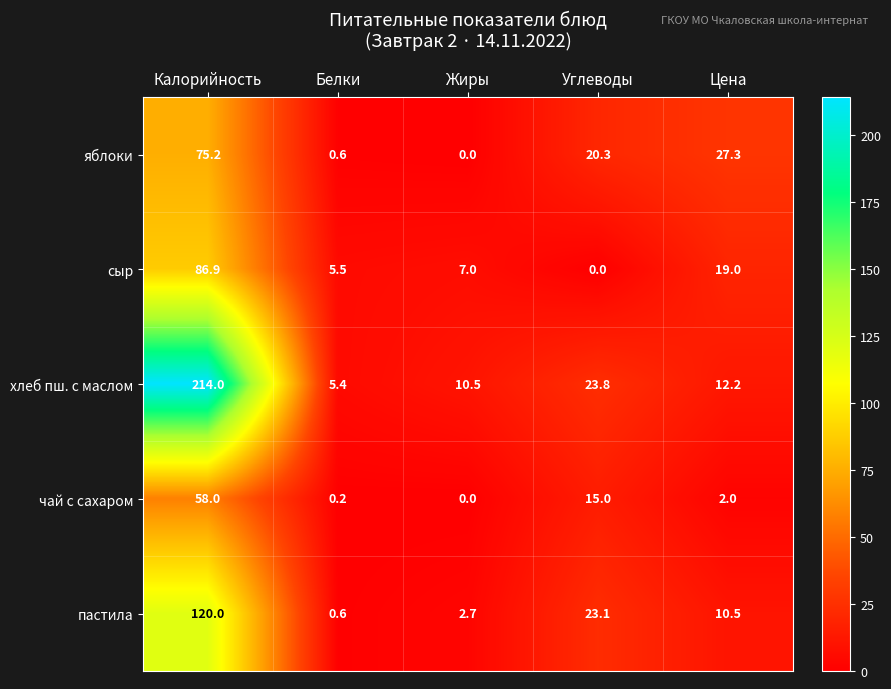

True or false: хлеб пш. с маслом has a value of 19.3 at Цена.

False